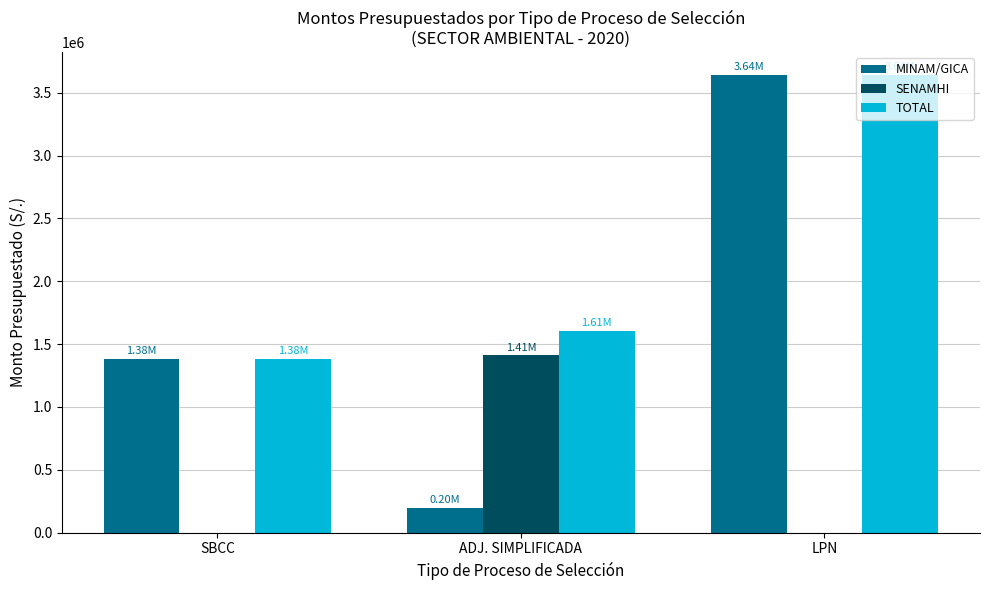

At which label does MINAM/GICA reach its peak?

LPN